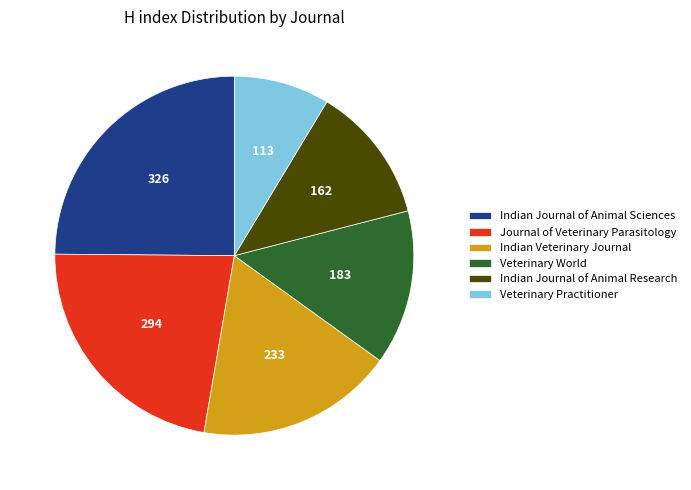

Combined, do Veterinary Practitioner and Indian Journal of Animal Sciences account for over 50%?

No